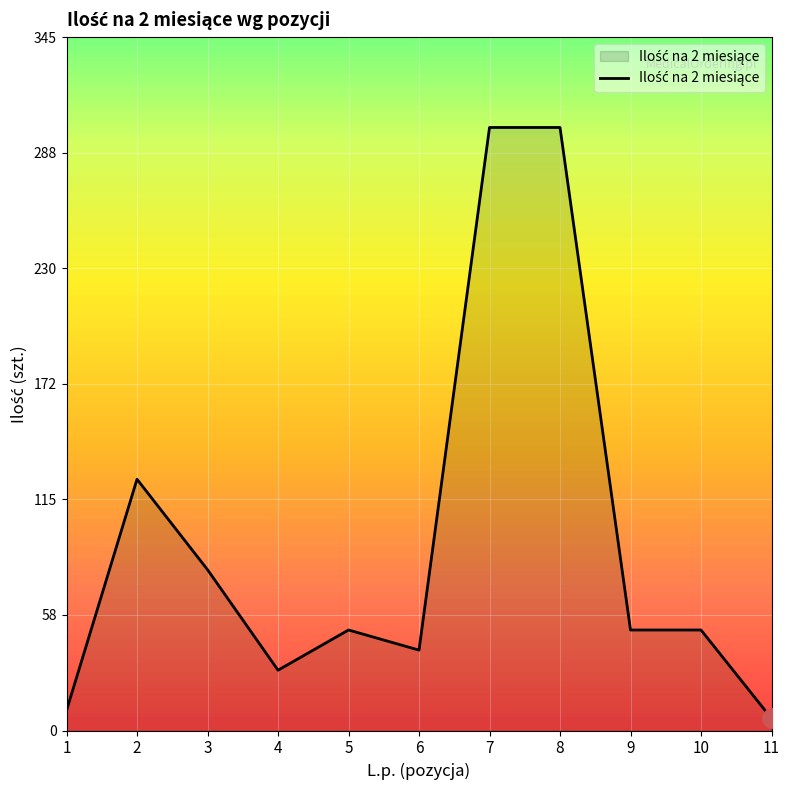

What is the sum of the values at 9 and 8?

350